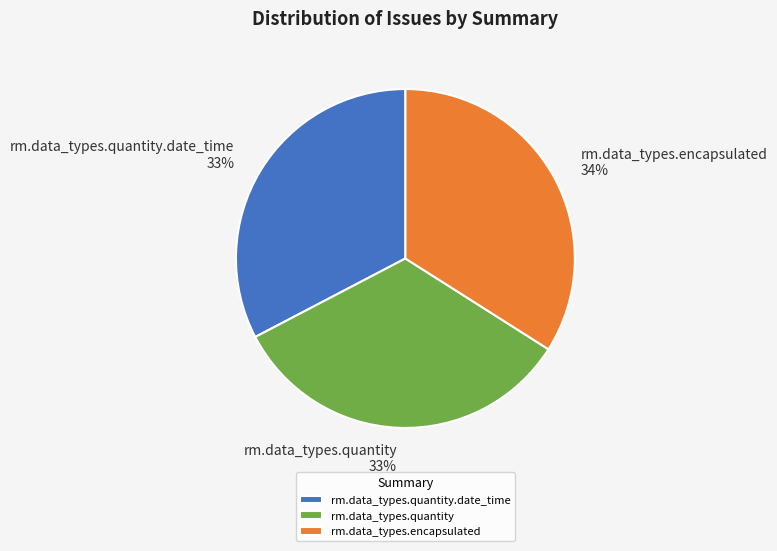

To the nearest percent, what is the combined percentage of rm.data_types.quantity and rm.data_types.encapsulated?

67%